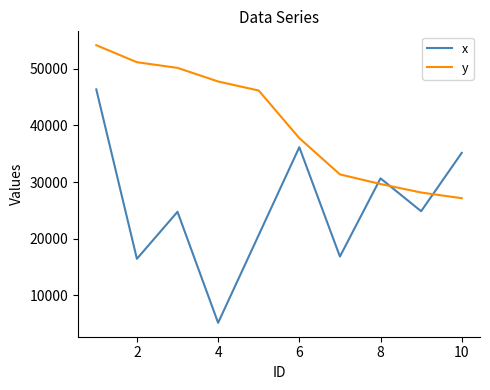

What are all the series names shown in the legend?

x, y